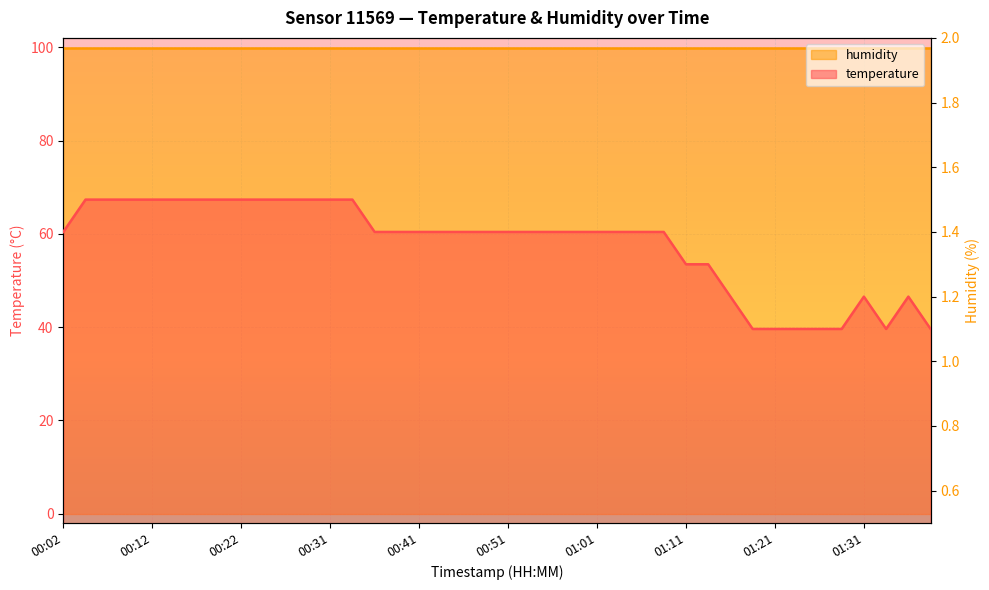

Count the values in the range 1 to 2.

40